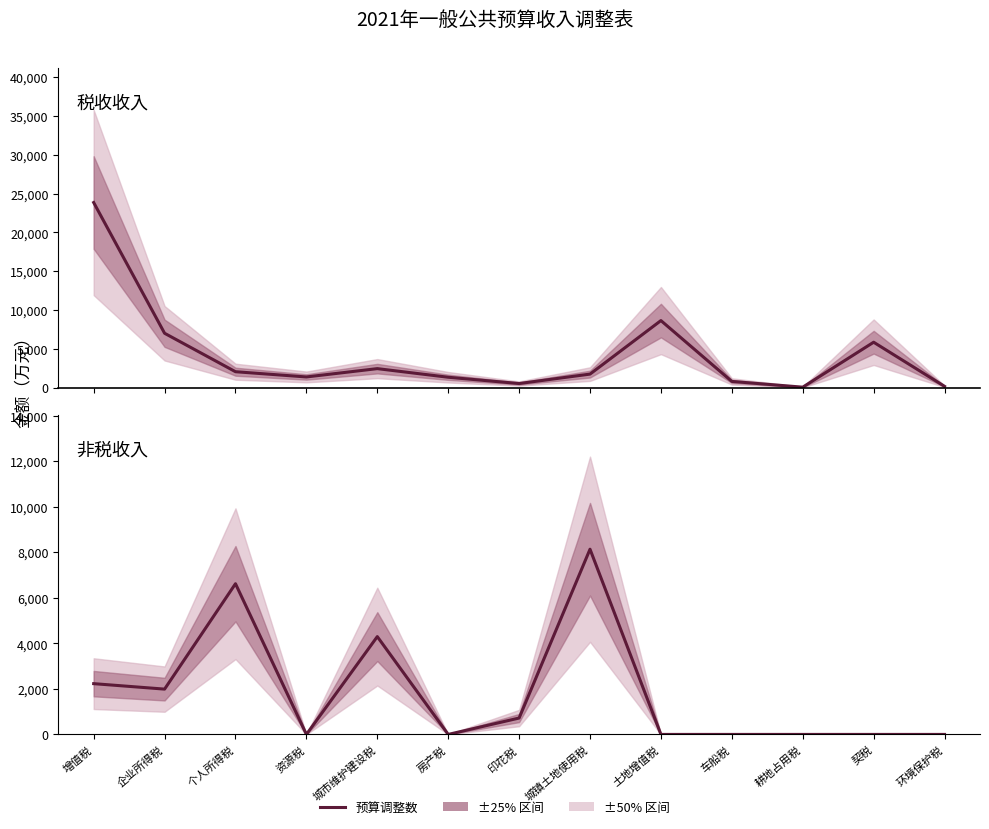

How many lines are shown in the chart?

2